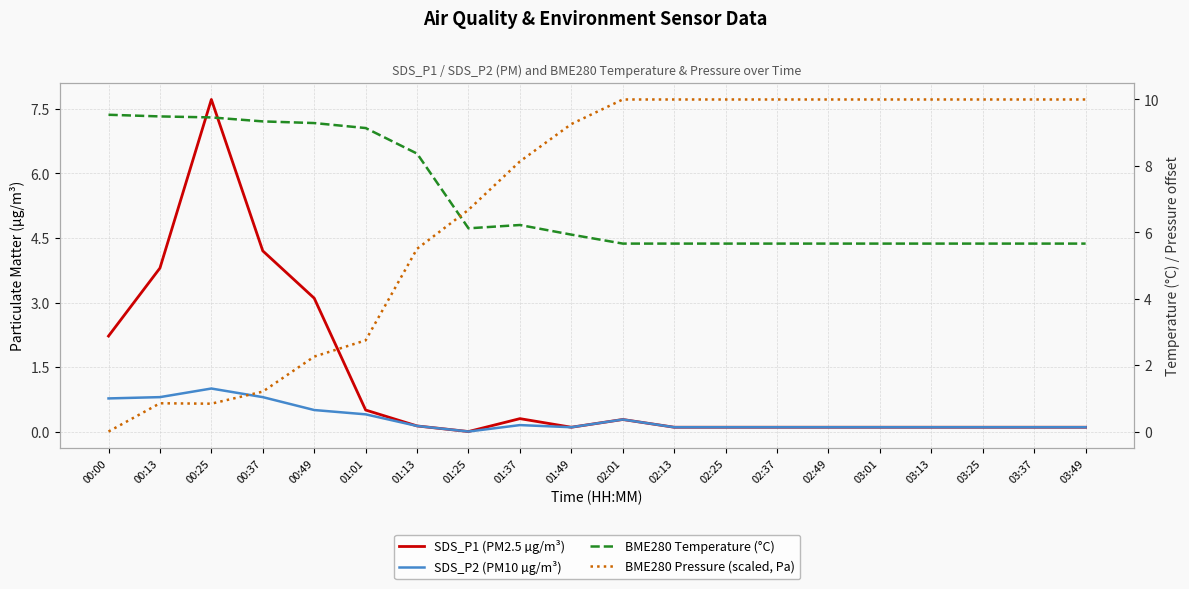

What is the label of the 4th point from the right?

03:13